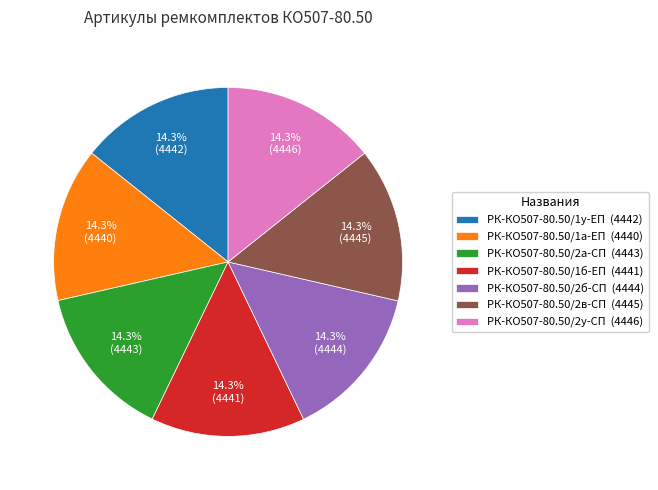

Does РК-КО507-80.50/2а-СП account for over 50% of the chart?

No